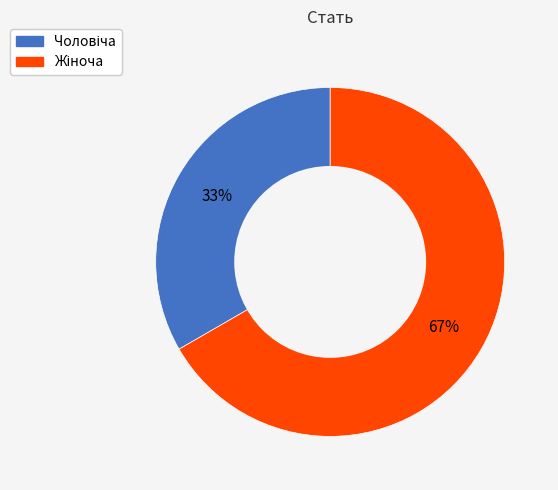

How many segments does this pie chart have?

2